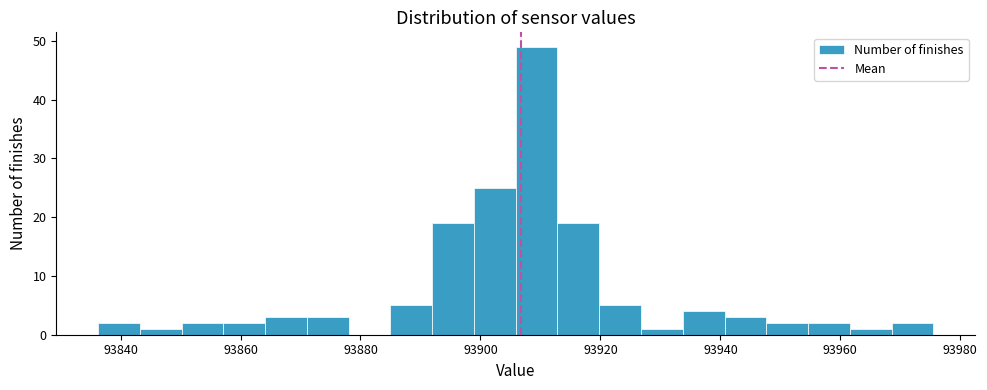

Around what value on the x-axis is the tallest bar? Give the approximate position of its centre, as read against the axis.

93910